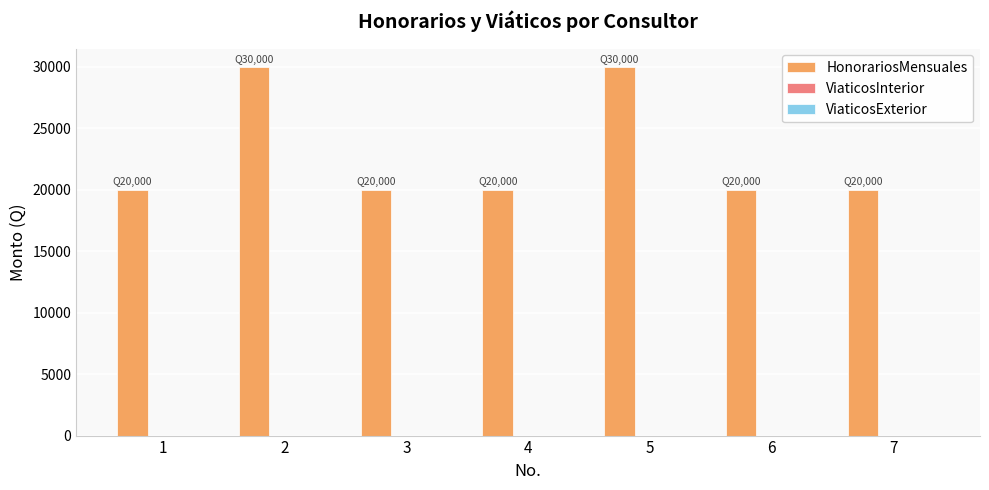

Approximately how many times larger is the value at 7 compared to 3?

1.0